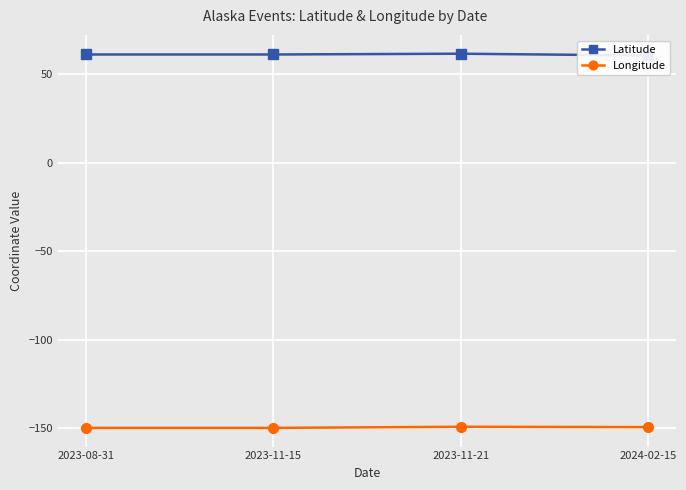

What is the average value of the Latitude series?

61.2